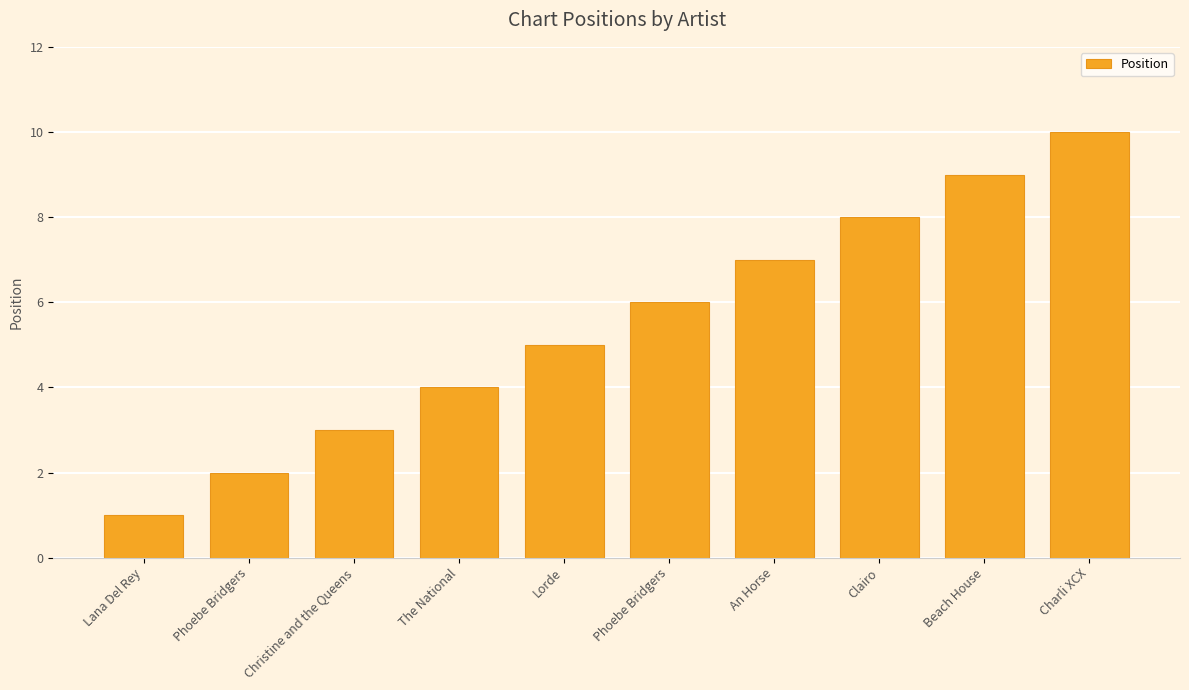

What is the value of the 6th bar from the left?

2